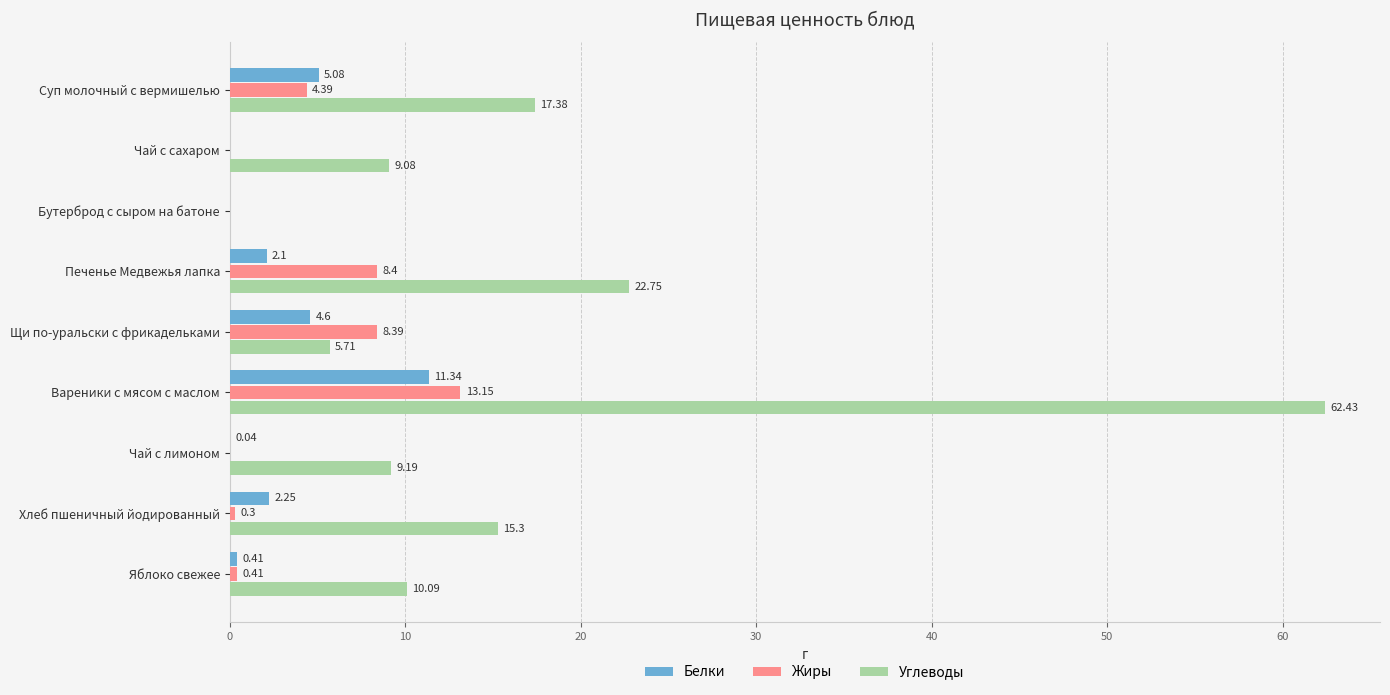

What is the greatest value displayed?

62.4